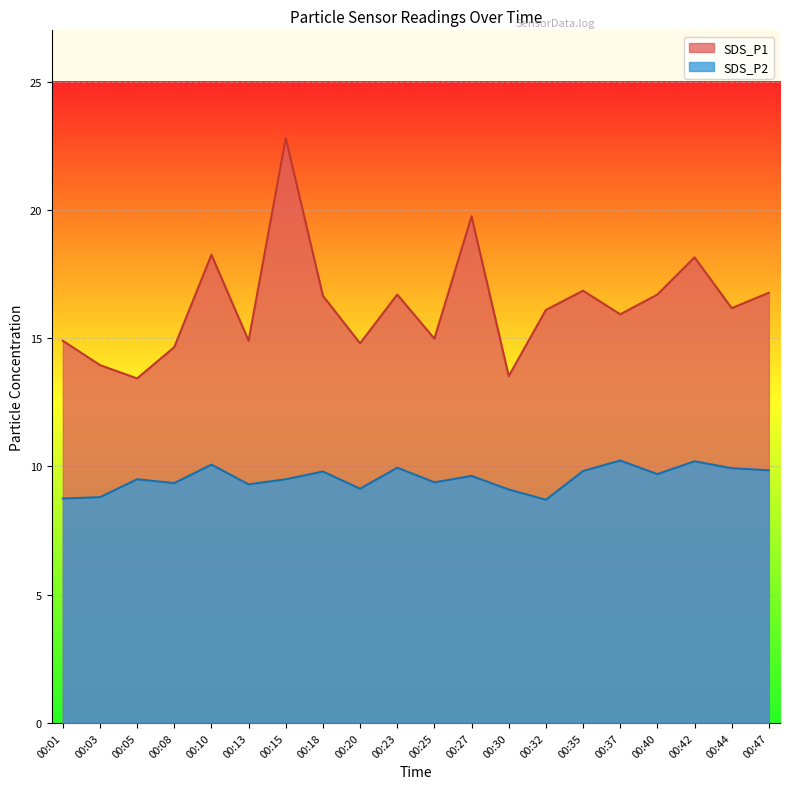

The value of SDS_P1 at 00:01 is 4.1. True or false?

False